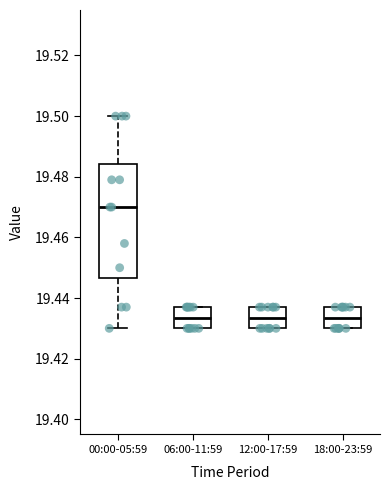

Reading left to right, read every box against the y-axis: the position of its median line, the range the box covers, and the ends of its whiskers. The values are not printed on the chart, so give them approximately, as read against the axis.

00:00-05:59: median 19.470, box 19.446 to 19.484, whiskers 19.430 to 19.500
06:00-11:59: median 19.434, box 19.430 to 19.438, whiskers 19.430 to 19.438
12:00-17:59: median 19.434, box 19.430 to 19.438, whiskers 19.430 to 19.438
18:00-23:59: median 19.434, box 19.430 to 19.438, whiskers 19.430 to 19.438